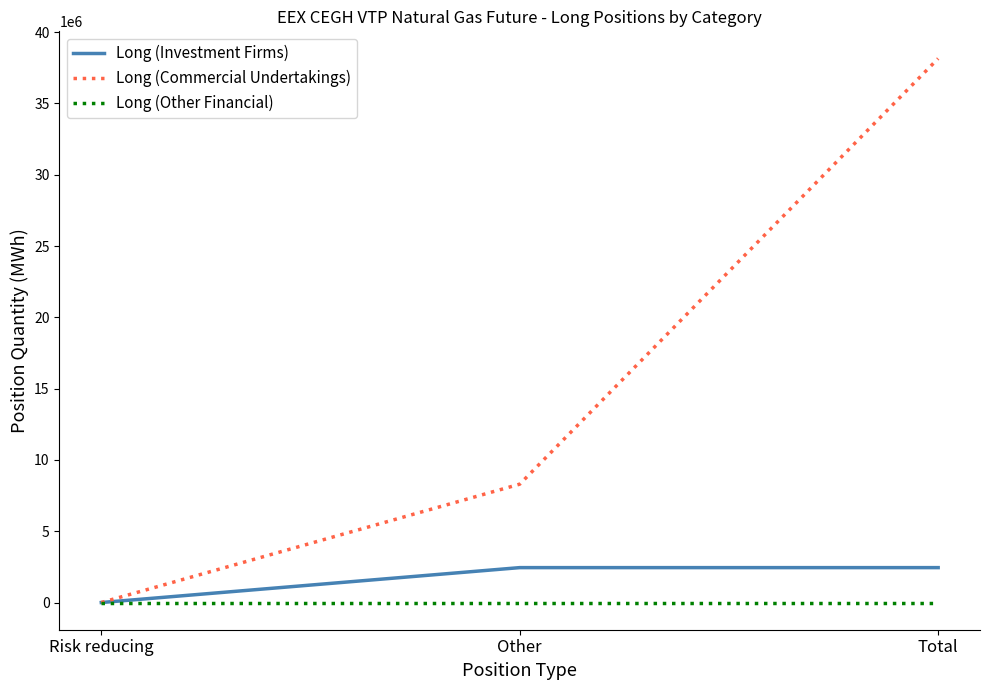

Which series has the largest total across all categories?

Long (Commercial Undertakings)